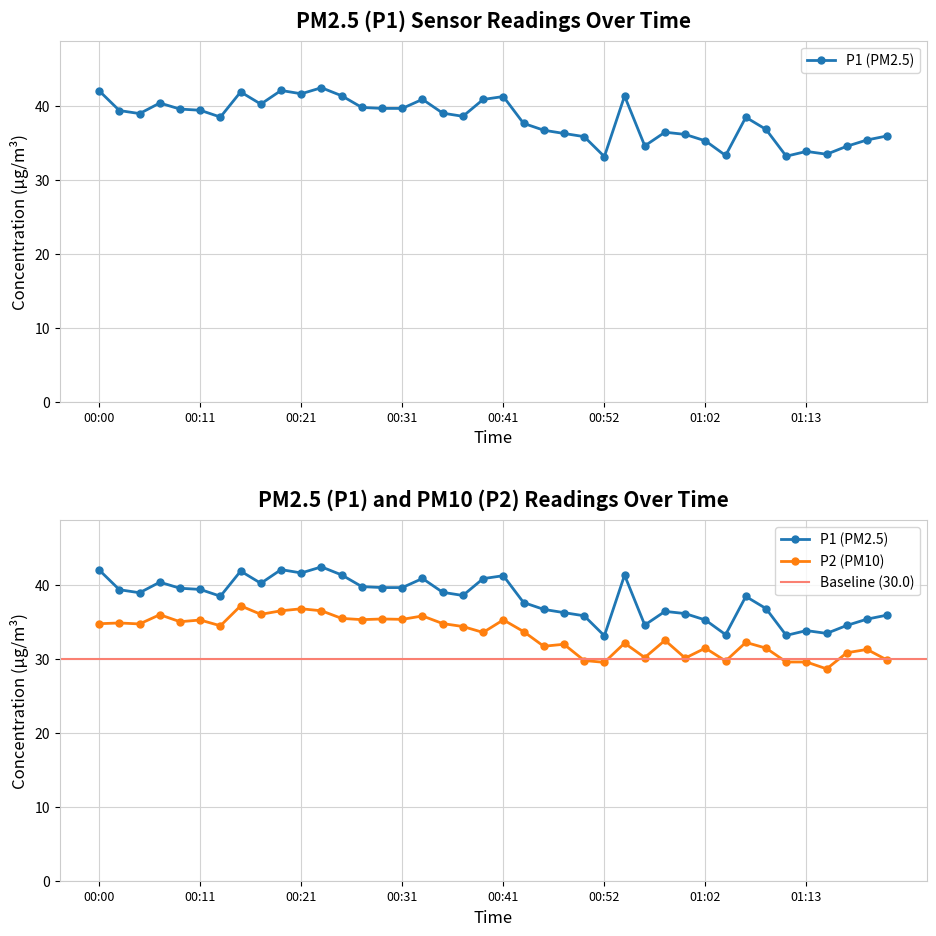

Reading right to left, transcribe all the data shown in this chart.

P1: 01:21=36.0	01:19=35.4	01:17=34.5	01:15=33.5	01:13=33.9	01:11=33.2	01:08=36.8	01:06=38.5	01:04=33.3	01:02=35.3	01:00=36.1	00:58=36.5	00:56=34.6	00:54=41.4	00:52=33.1	00:50=35.9	00:48=36.3	00:46=36.7	00:43=37.6	00:41=41.3	00:39=40.9	00:37=38.6	00:35=39.0	00:33=40.9	00:31=39.7	00:29=39.7	00:27=39.8	00:25=41.4	00:23=42.5	00:21=41.6	00:19=42.1	00:17=40.2	00:15=41.9	00:13=38.5	00:11=39.4	00:08=39.6	00:06=40.4	00:04=39.0	00:02=39.4	00:00=42.0
P2: 01:21=29.9	01:19=31.3	01:17=30.9	01:15=28.7	01:13=29.6	01:11=29.6	01:08=31.5	01:06=32.2	01:04=29.7	01:02=31.5	01:00=30.1	00:58=32.5	00:56=30.2	00:54=32.1	00:52=29.6	00:50=29.8	00:48=32.0	00:46=31.7	00:43=33.7	00:41=35.3	00:39=33.6	00:37=34.4	00:35=34.8	00:33=35.8	00:31=35.4	00:29=35.4	00:27=35.3	00:25=35.5	00:23=36.5	00:21=36.8	00:19=36.5	00:17=36.0	00:15=37.2	00:13=34.5	00:11=35.3	00:08=35.0	00:06=36.0	00:04=34.8	00:02=34.9	00:00=34.8